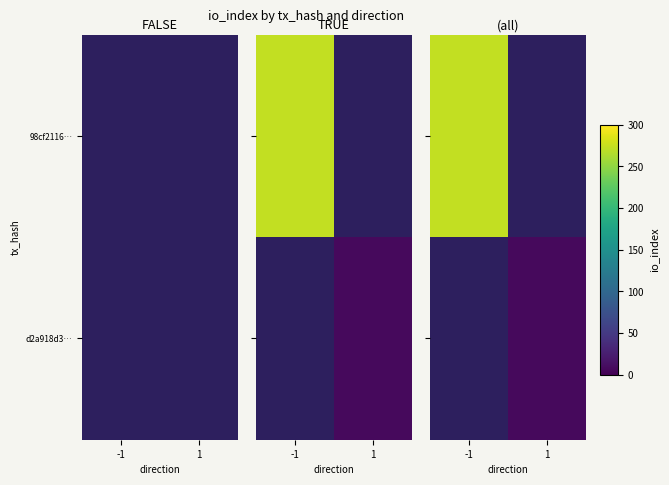

What is the maximum value shown in the chart?

272.0